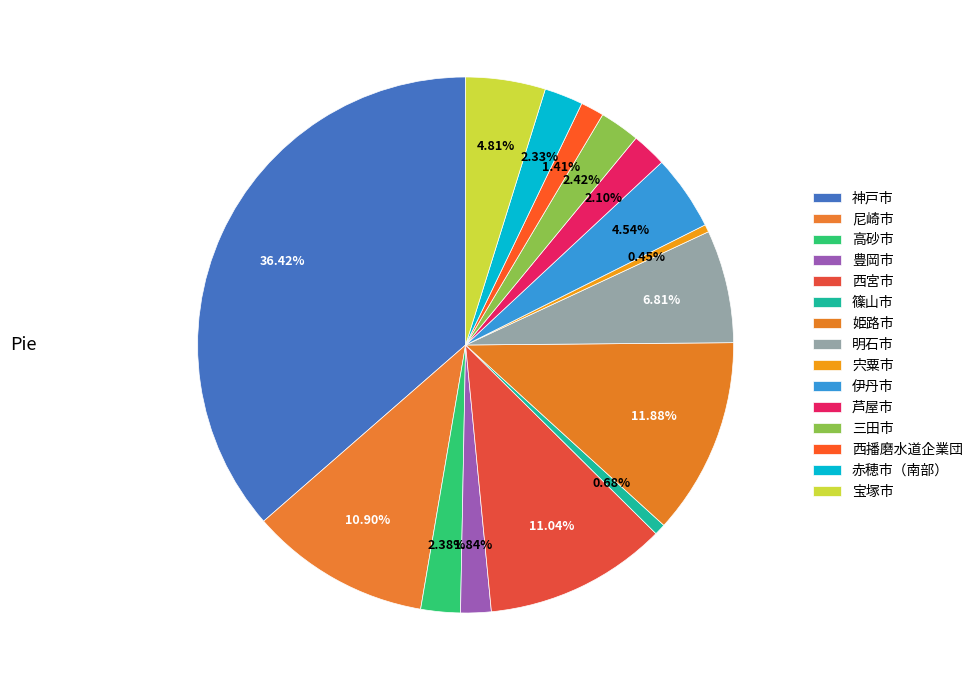

Is there a majority slice in this chart?

No